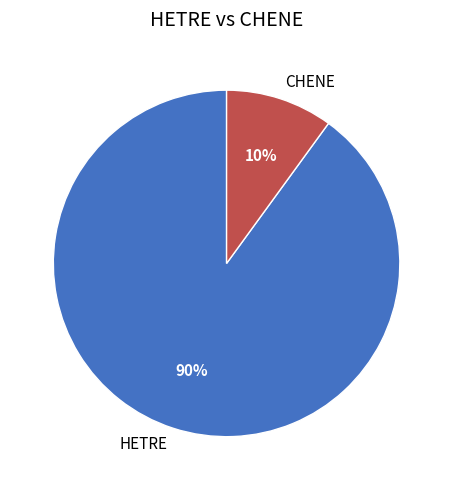

Combined, do CHENE and HETRE account for over 50%?

Yes